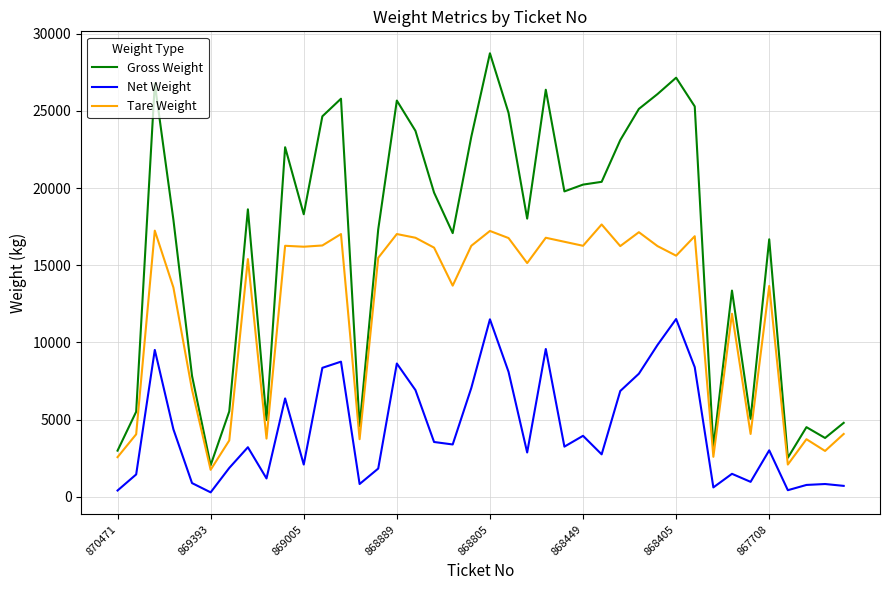

What is the minimum value for Tare Weight?

1760